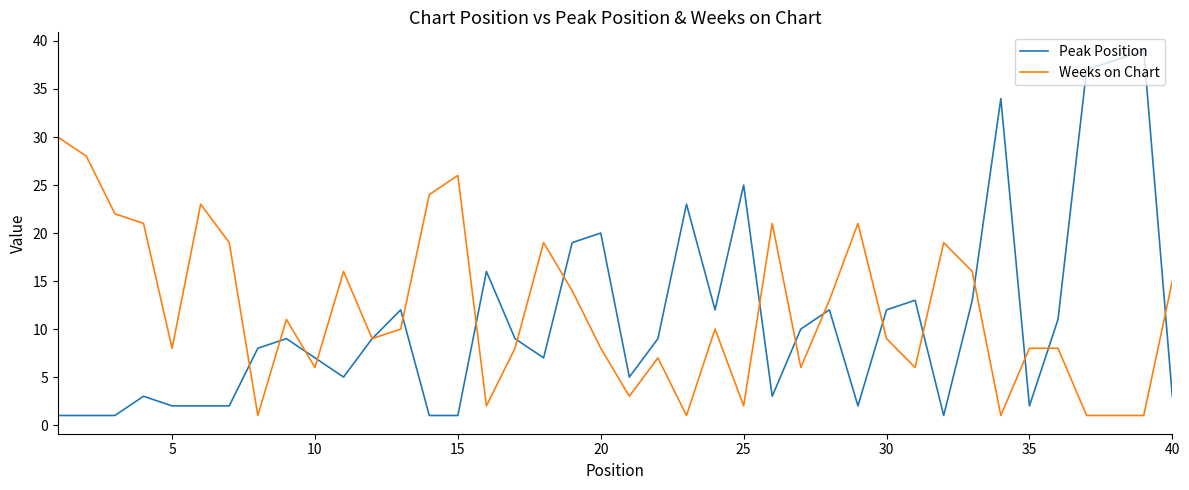

Rank the series by their maximum value, from highest to lowest.

Peak Position, Weeks on Chart